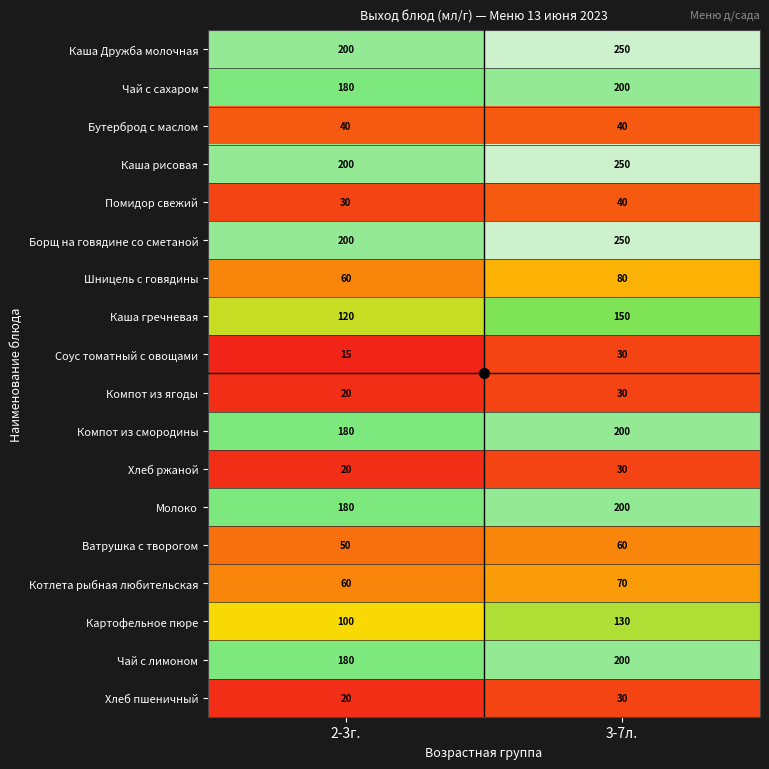

Rank the categories by Картофельное пюре value from highest to lowest.

3-7л., 2-3г.